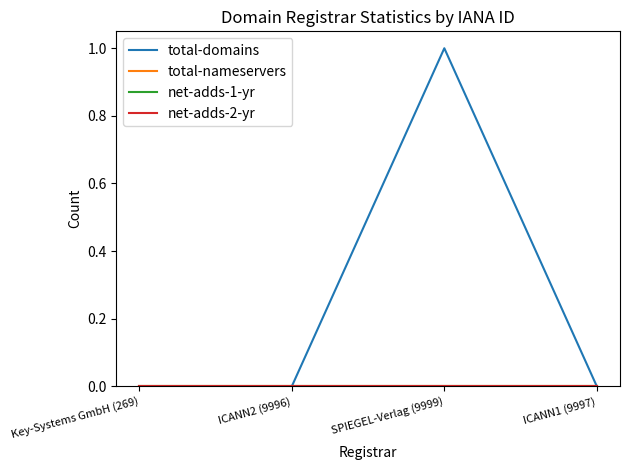

Is the value of net-adds-2-yr at SPIEGEL-Verlag (9999) greater than the value of net-adds-1-yr at SPIEGEL-Verlag (9999)?

No